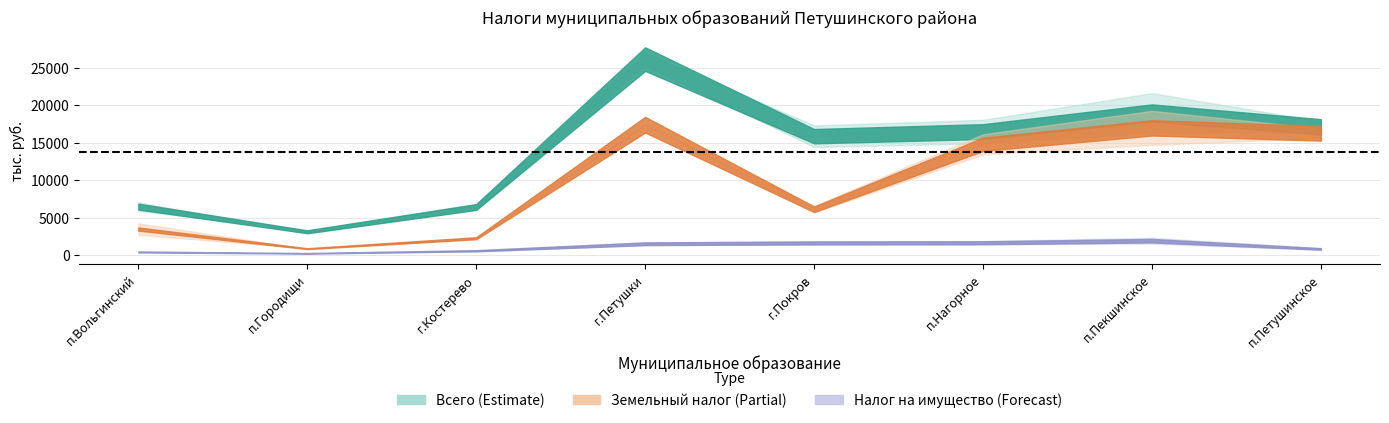

True or false: Всего на 01.07.2020 has more than 0 interior local peaks.

True